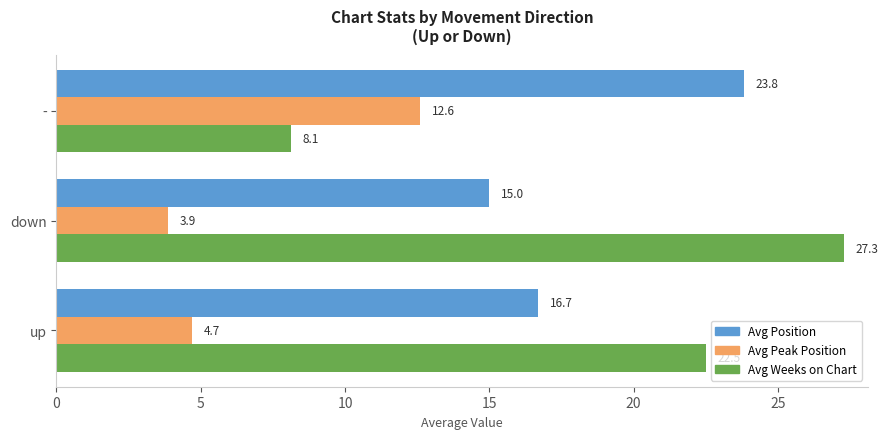

At which label is Avg Weeks on Chart closest to 17?

up